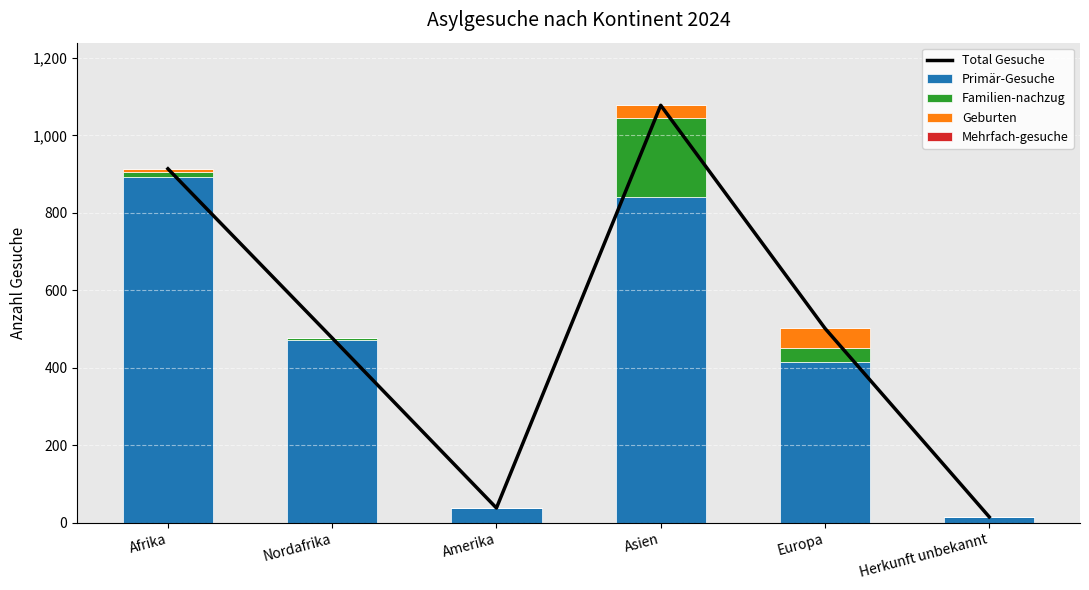

What are all the series names shown in the legend?

Total Gesuche, Primär-Gesuche, Familien-nachzug, Geburten, Mehrfach-gesuche